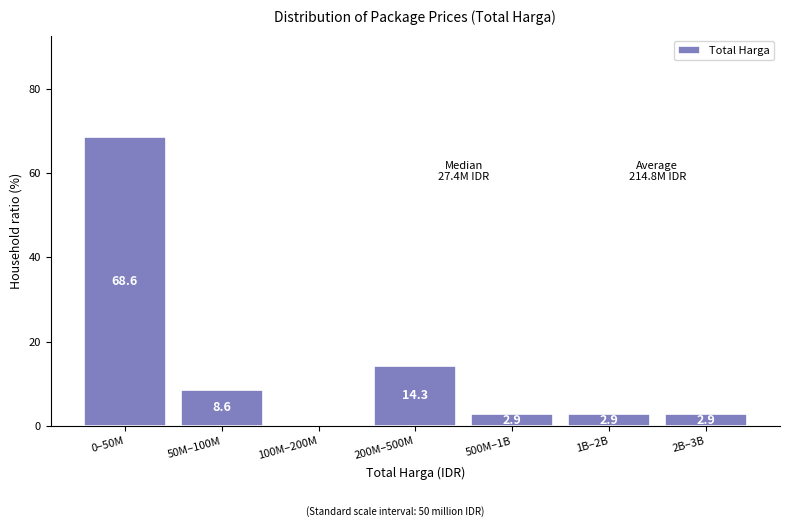

Reading left to right, transcribe all the data shown in this chart.

0–50M=68.6	50M–100M=8.6	100M–200M=0.0	200M–500M=14.3	500M–1B=2.9	1B–2B=2.9	2B–3B=2.9